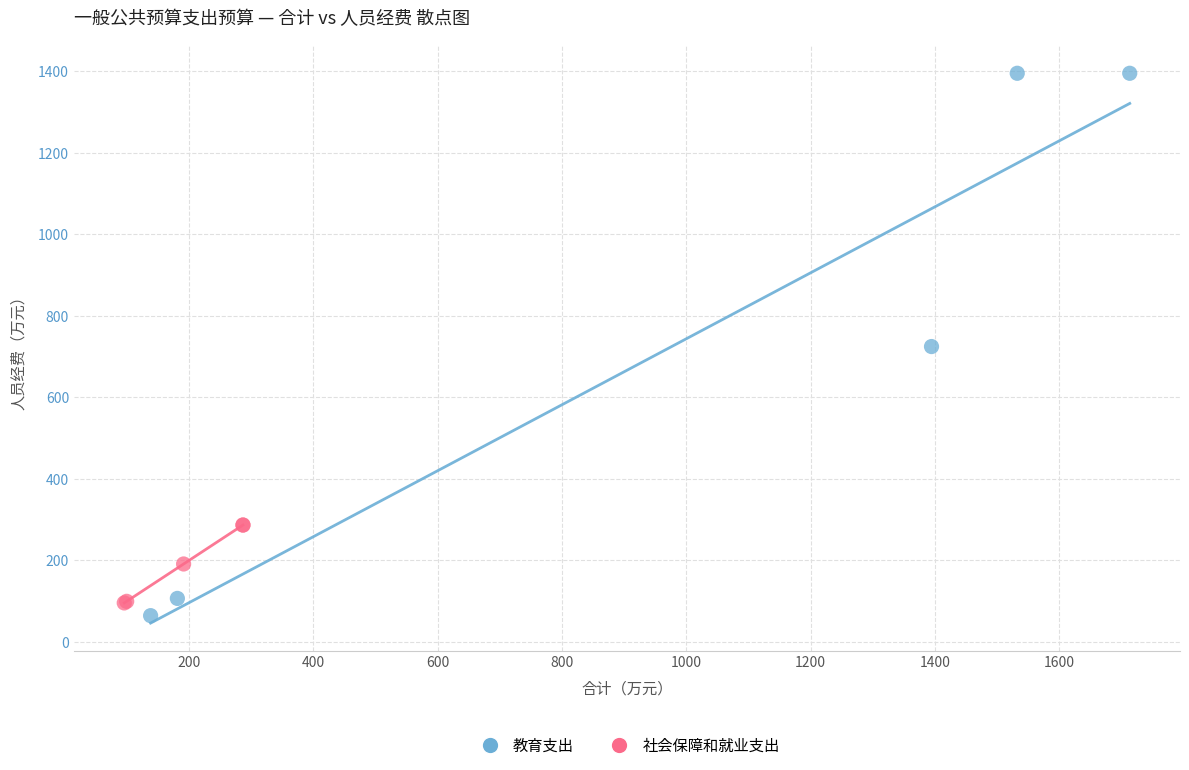

What are all the series names shown in the legend?

教育支出, 社会保障和就业支出